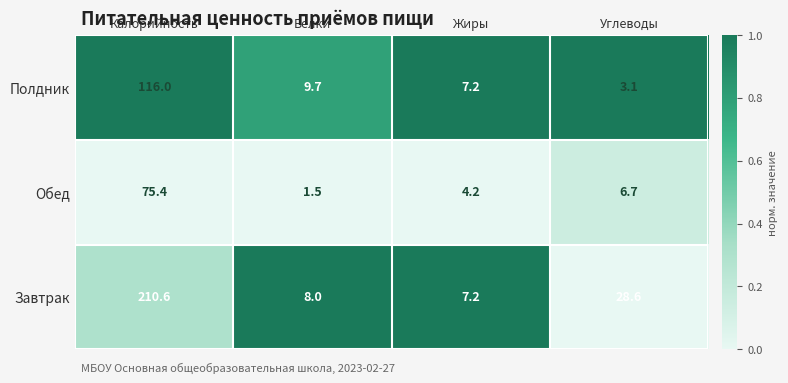

What value does the Полдник series have at Калорийность?

116.0